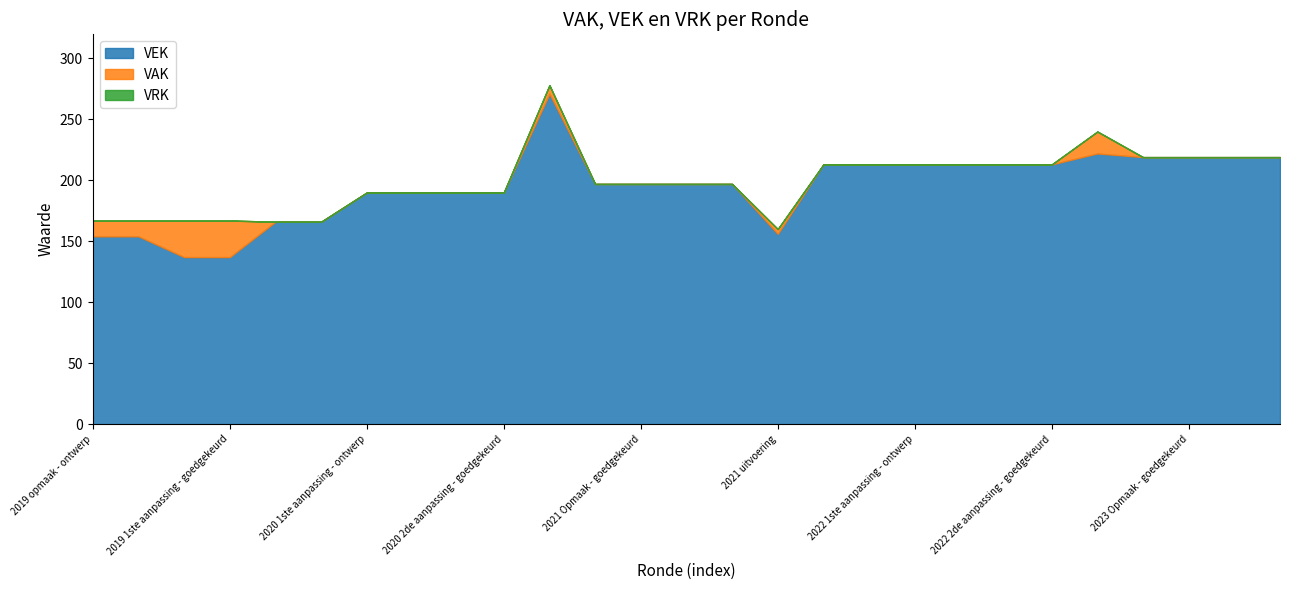

What is the minimum value for VEK?

137